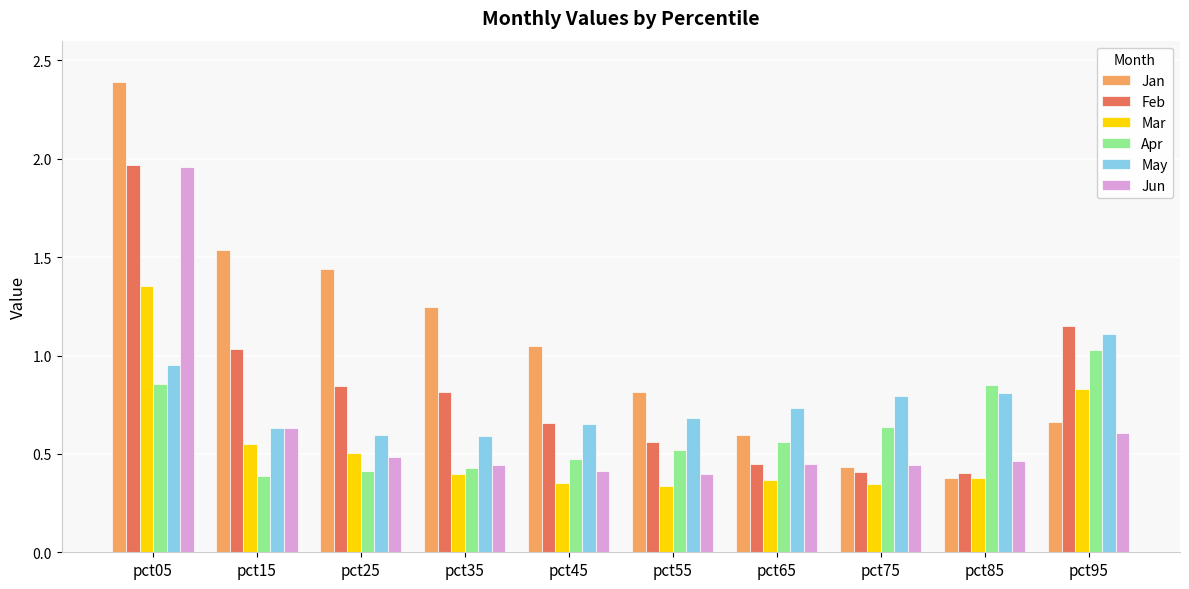

What is the difference between the May values at pct15 and pct65?

0.1